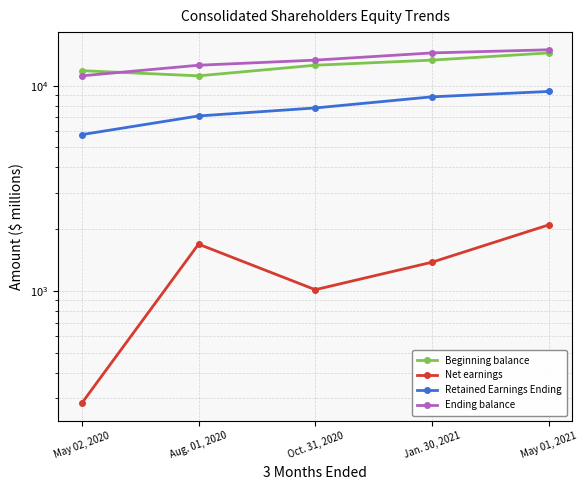

Count the Retained Earnings Ending values in the range 7121 to 8825.

3